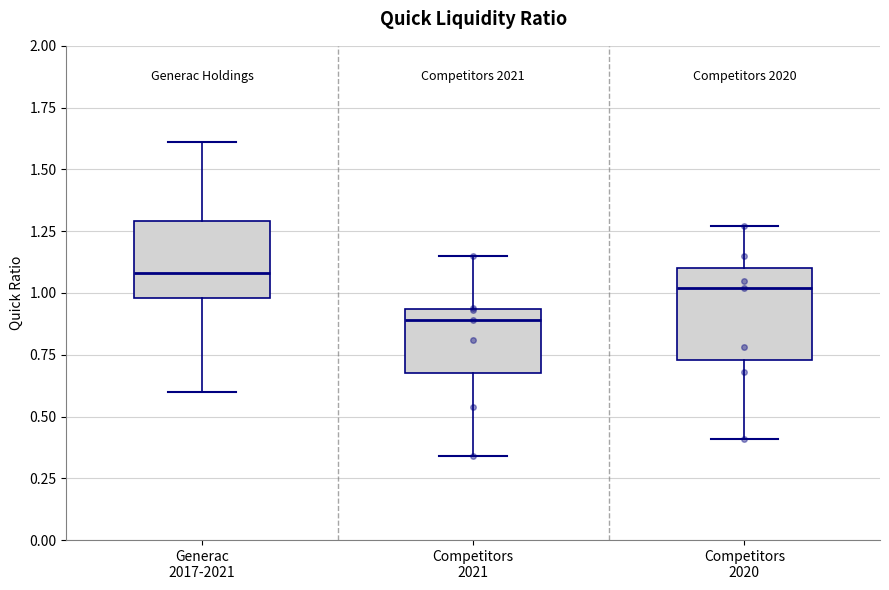

Where does the upper whisker of the box for Competitors 2021 end on the y-axis? The values are not printed on the chart, so give them approximately, as read against the axis.

1.15